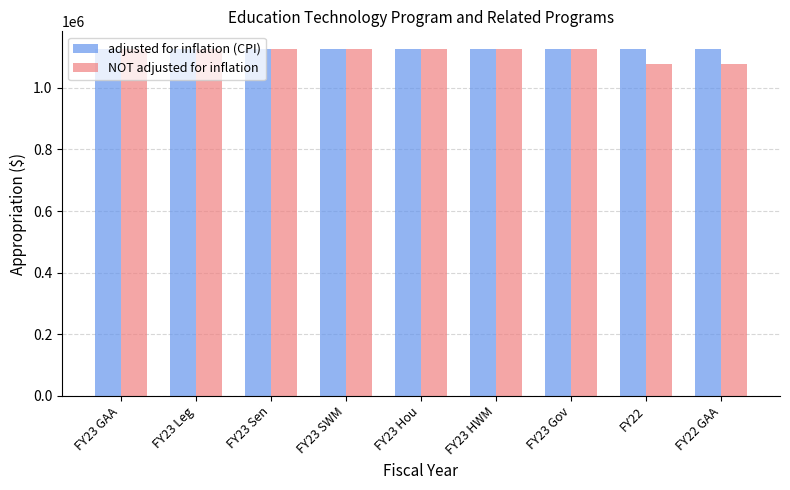

What is the average value of the NOT adjusted for inflation series?

1116517